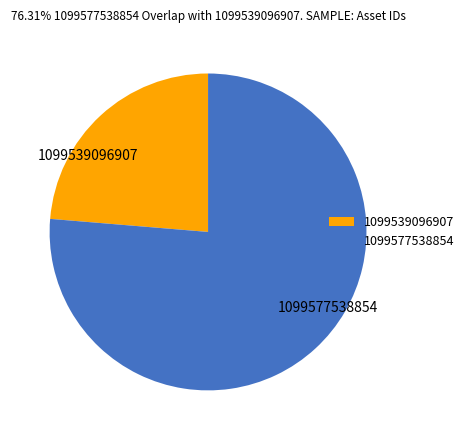

Approximately how many times larger is the value at 1099539096907 compared to 1099577538854?

0.3